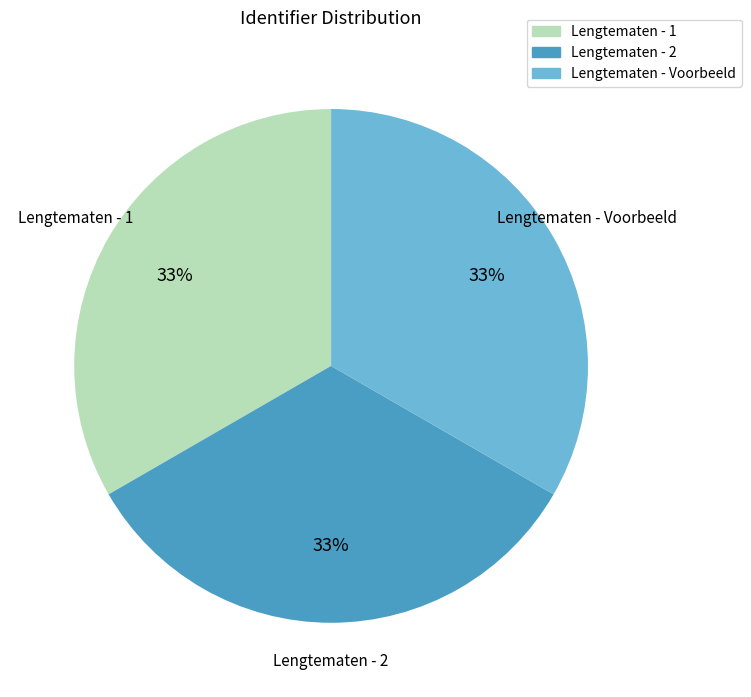

Approximately how many times larger is the value at Lengtematen - 1 compared to Lengtematen - Voorbeeld?

1.0